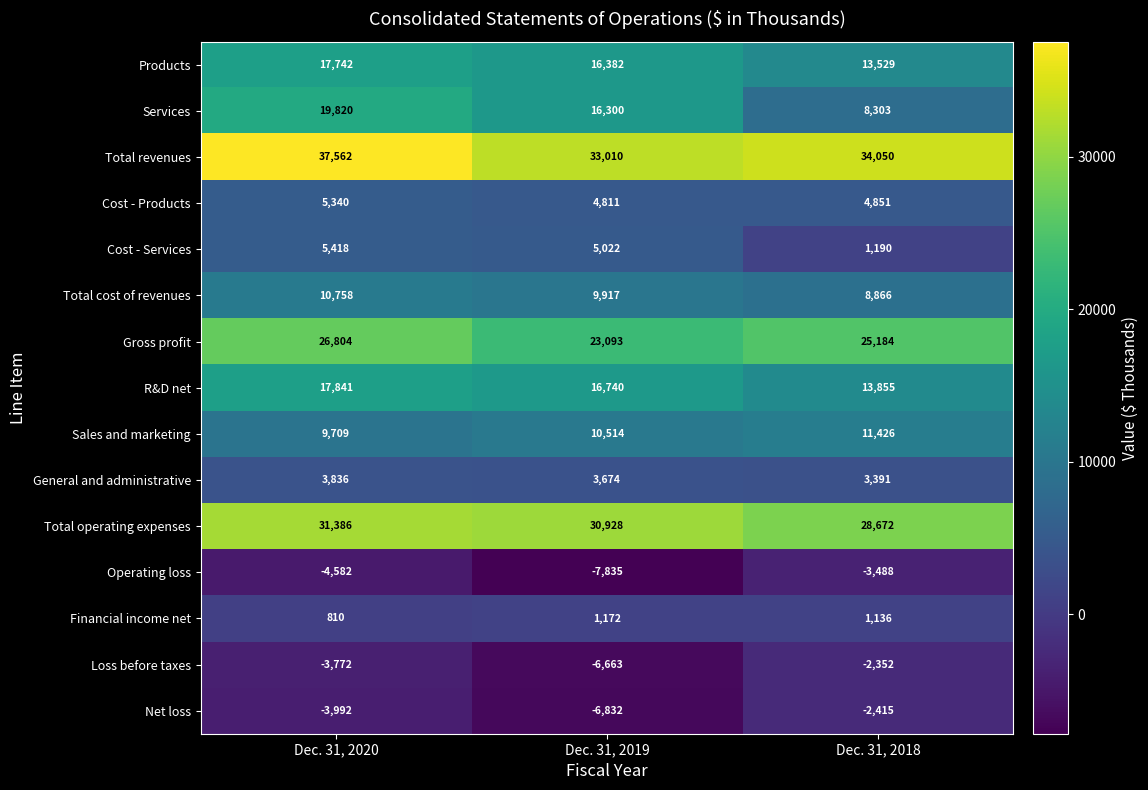

What is the total value across all series at Dec. 31, 2019?

150233